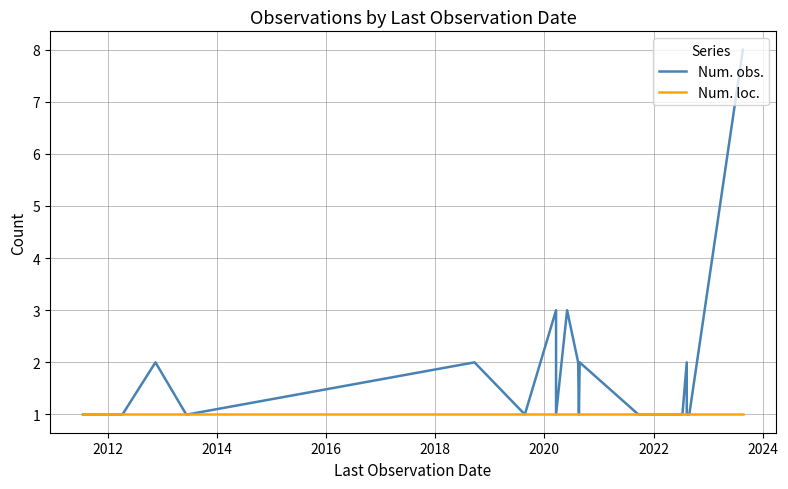

Reading right to left, what are all the values shown in this chart?

Num. obs.: 8	1	1	2	1	1	2	1	2	3	1	3	1	2	1	1	2	1	1	1
Num. loc.: 1	1	1	1	1	1	1	1	1	1	1	1	1	1	1	1	1	1	1	1